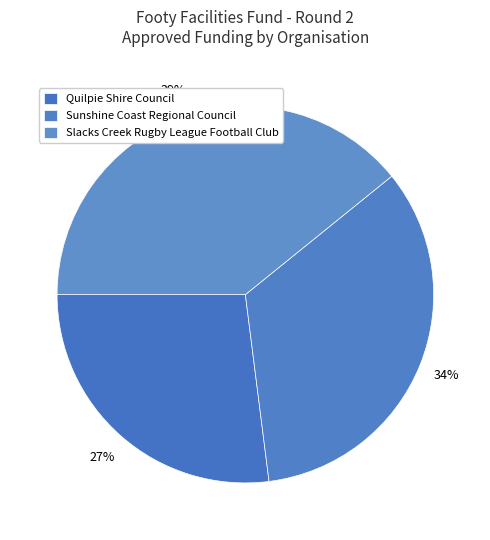

To the nearest percent, what is the combined percentage of Sunshine Coast Regional Council and Slacks Creek Rugby League Football Club?

73%